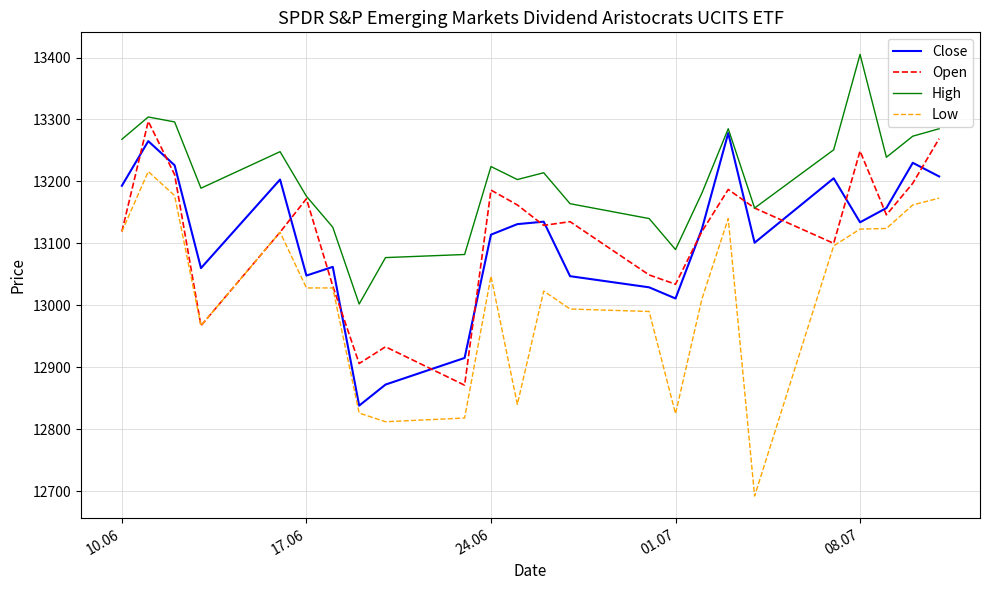

Which series has the largest range (max minus min)?

Low